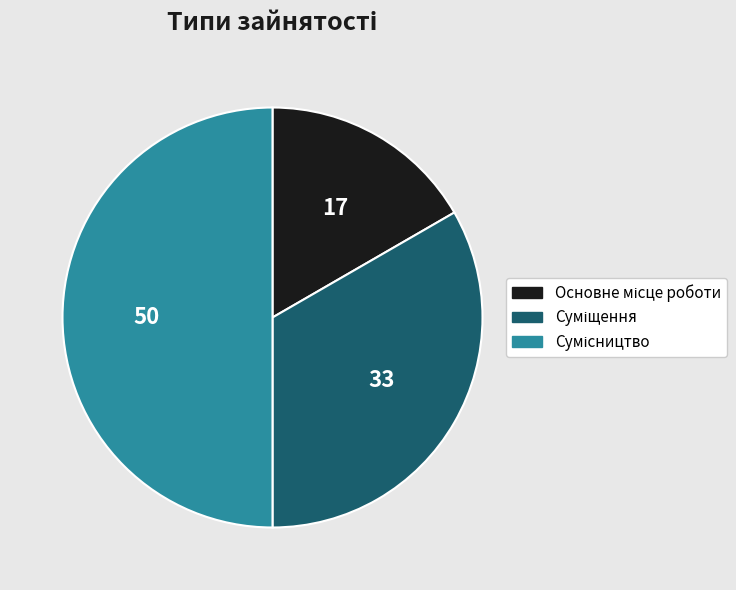

Does Основне місце роботи represent more than half of the total?

No